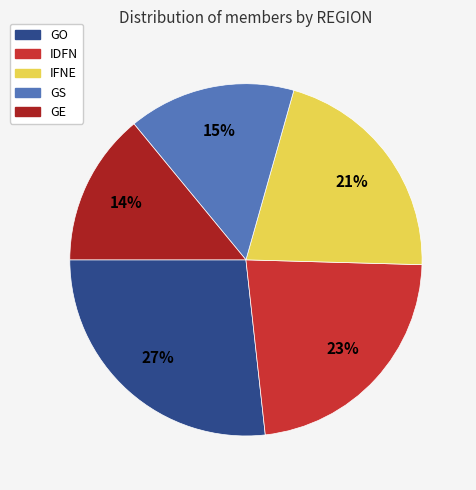

Does GO account for over 50% of the chart?

No